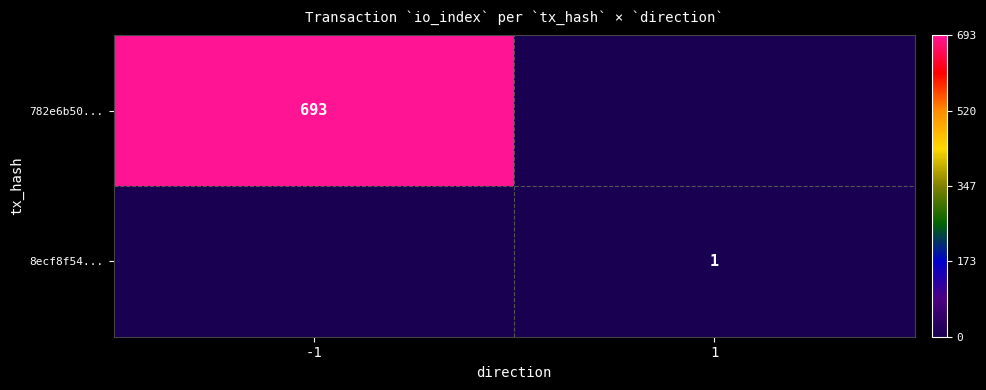

The value of 782e6b50... at -1 is 436. True or false?

False